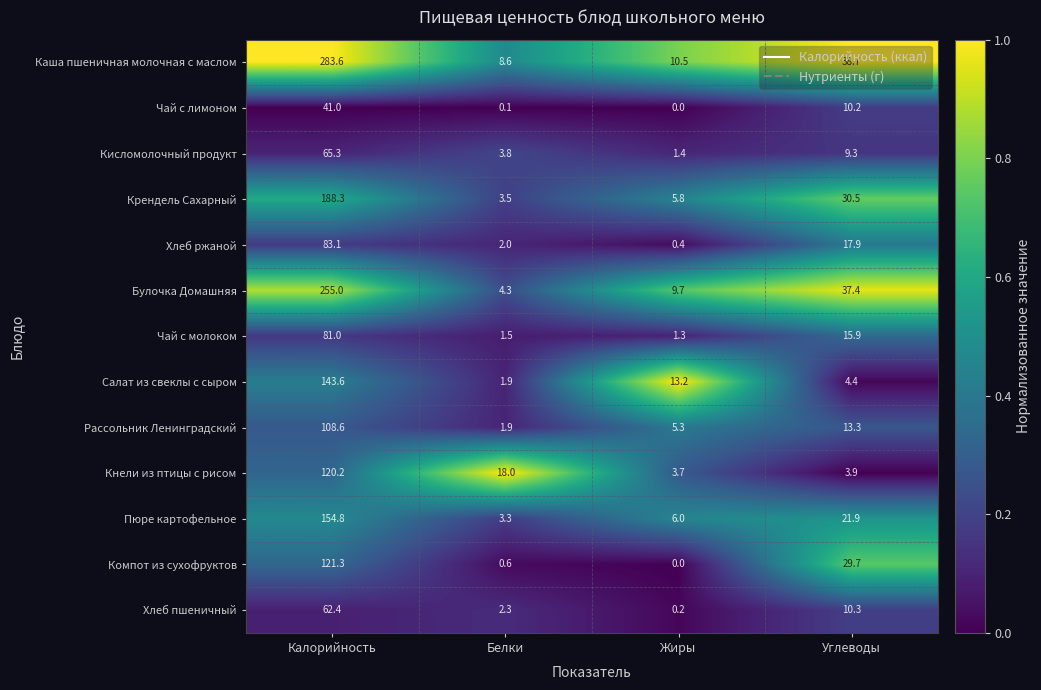

What is the difference between the highest and lowest values at Белки?

17.9